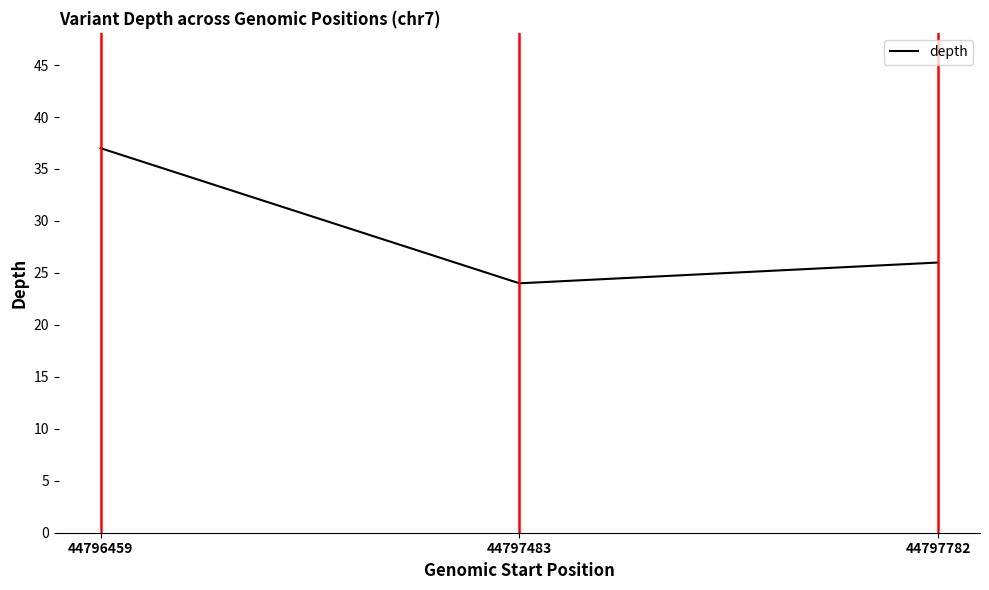

What is the change in value from 44797483 to 44797782?

+2